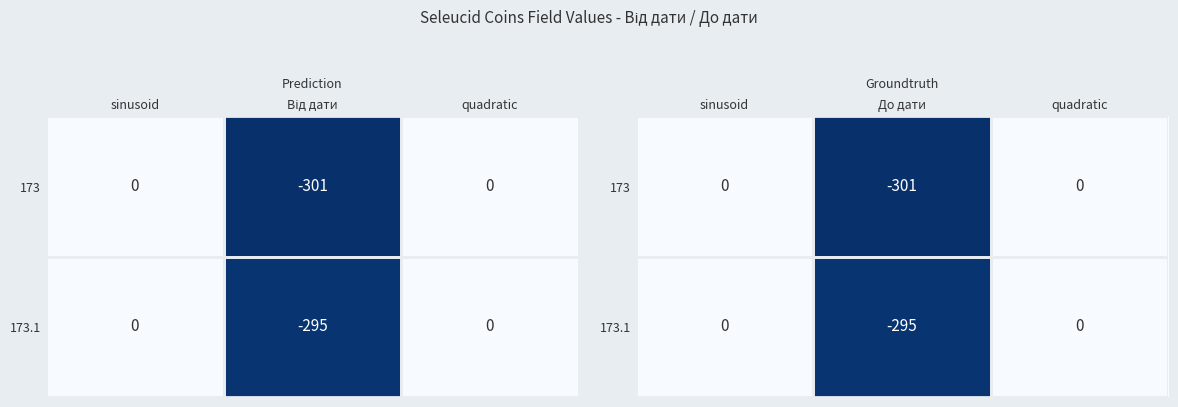

Where is 173 nearest to the value 150?

sinusoid